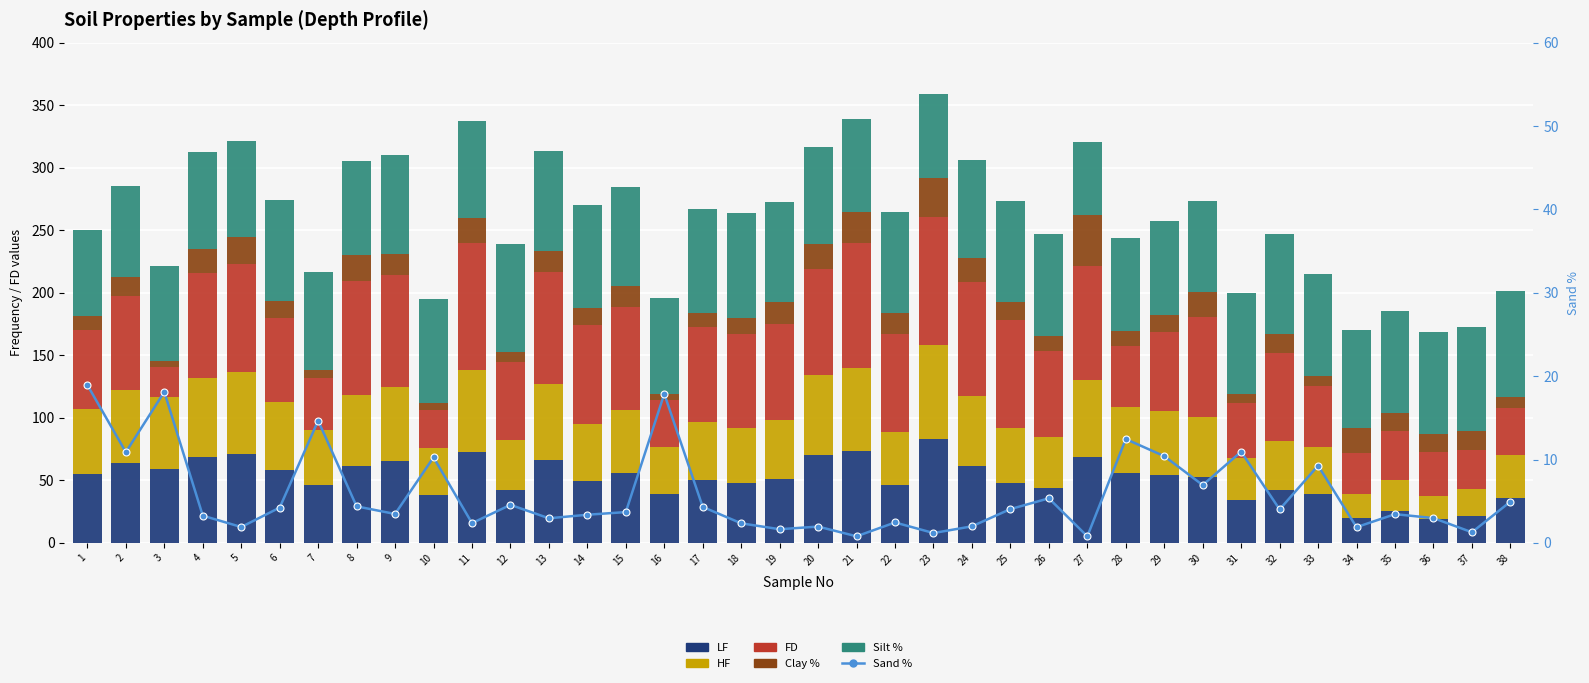

List the labels in order of Clay % value, smallest first.

16, 10, 3, 7, 31, 12, 33, 38, 17, 26, 1, 28, 18, 14, 29, 6, 35, 36, 25, 37, 2, 32, 22, 15, 13, 9, 19, 4, 24, 20, 11, 30, 34, 8, 5, 21, 23, 27